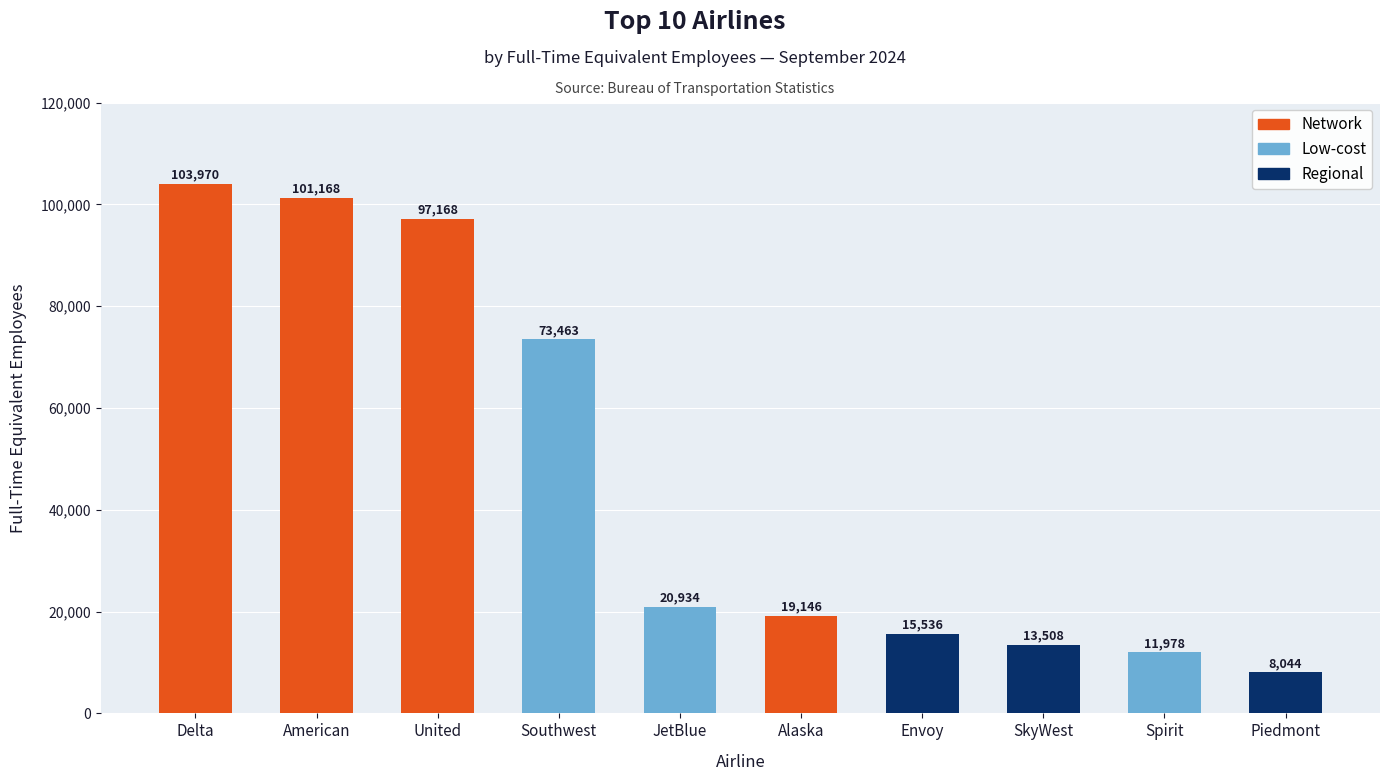

List the labels in order of value, smallest first.

Piedmont, Spirit, SkyWest, Envoy, Alaska, JetBlue, Southwest, United, American, Delta